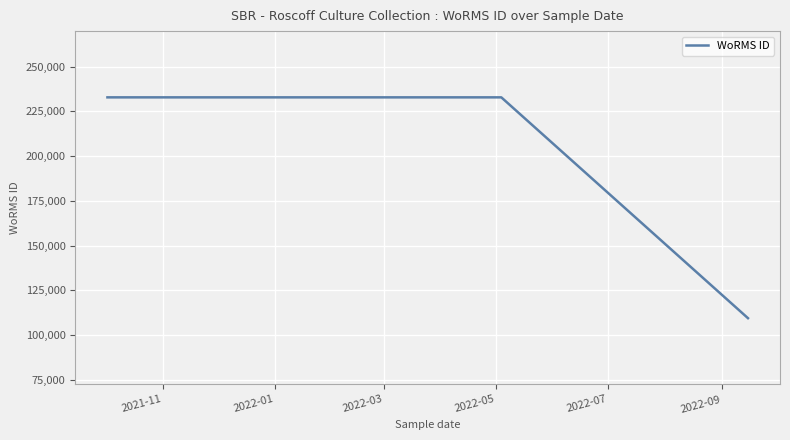

What is the difference between the maximum and minimum values?

123310